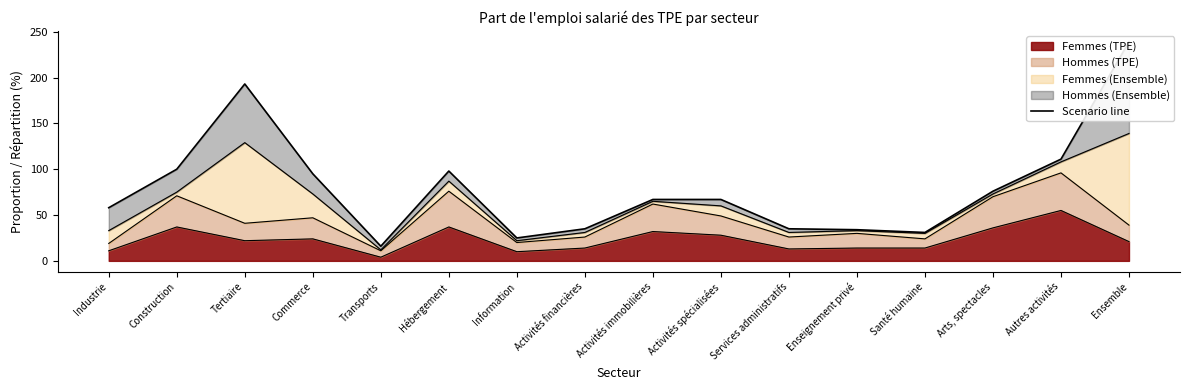

What is the sum of all values?

1280